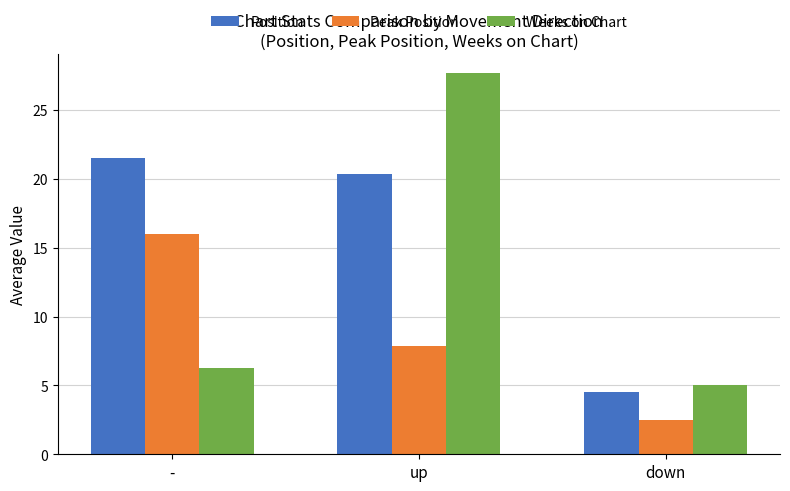

What is the highest value of the Position series?

21.5